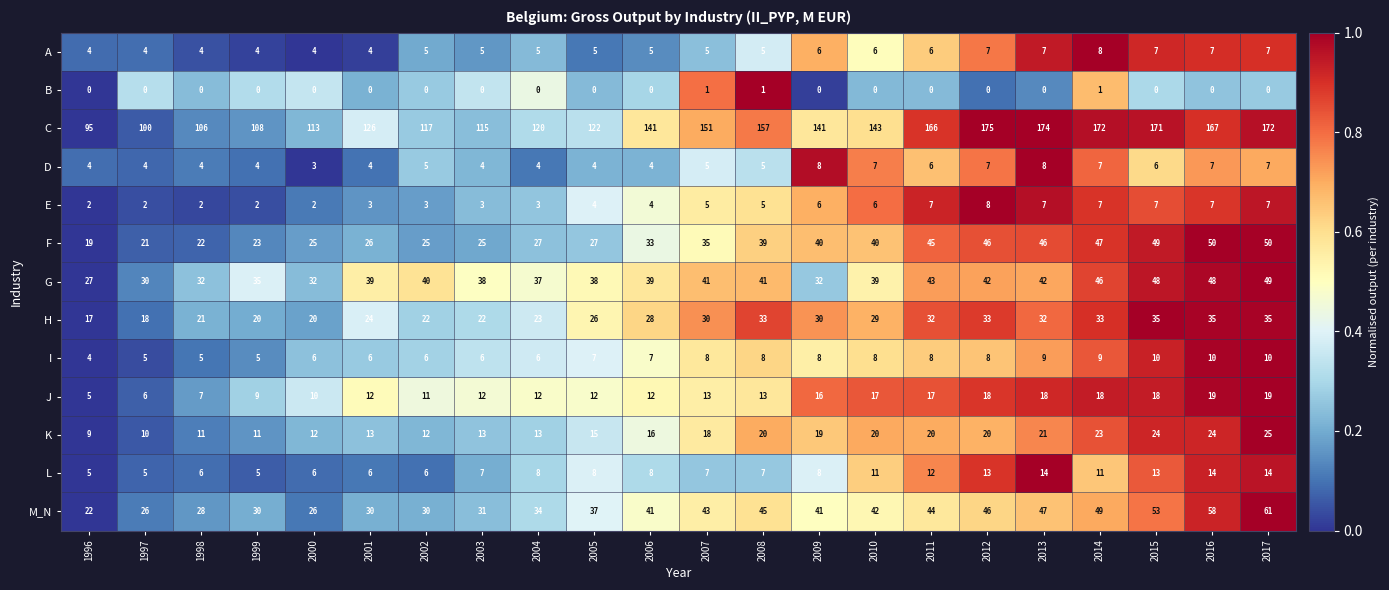

Between 1999 and 2012, which series saw the biggest shift?

C